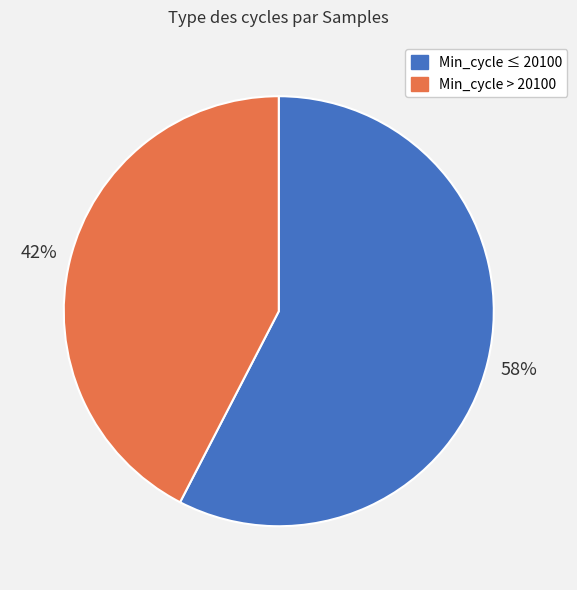

To the nearest percent, what is the average slice percentage?

50%